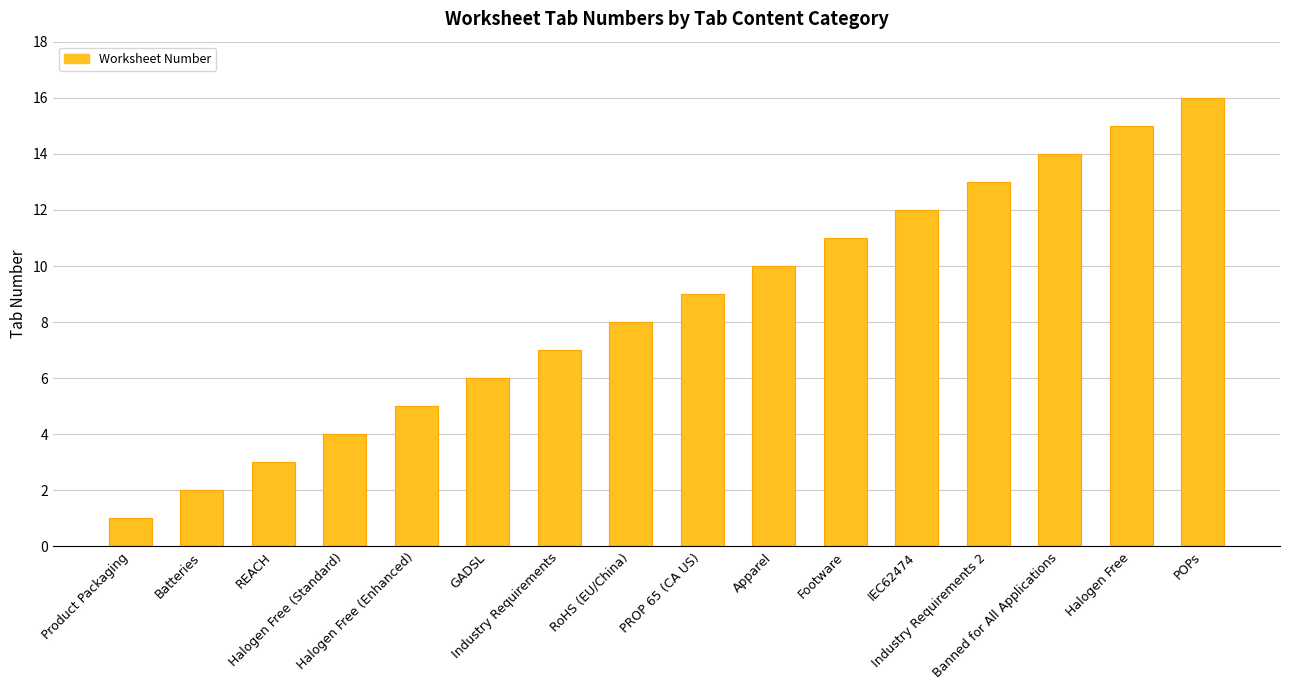

How many categories are shown in the chart?

16